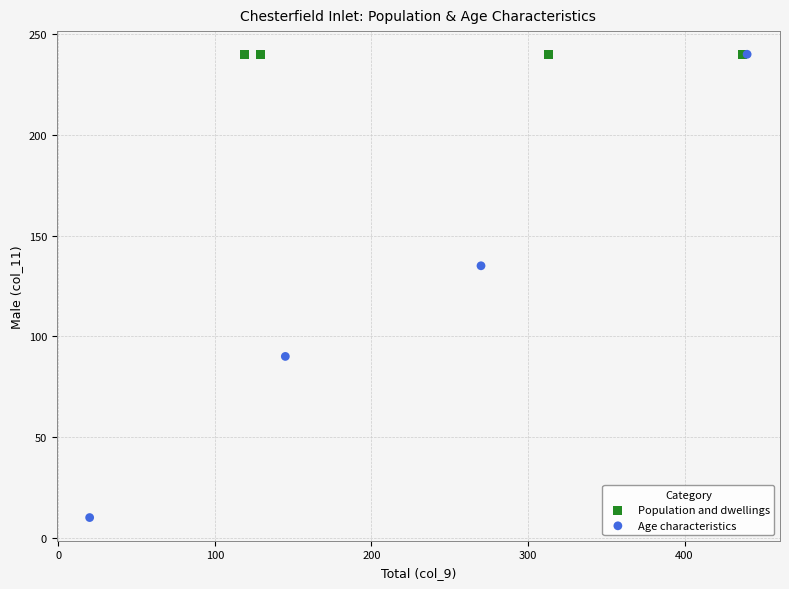

What are all the series names shown in the legend?

Population and dwellings, Age characteristics